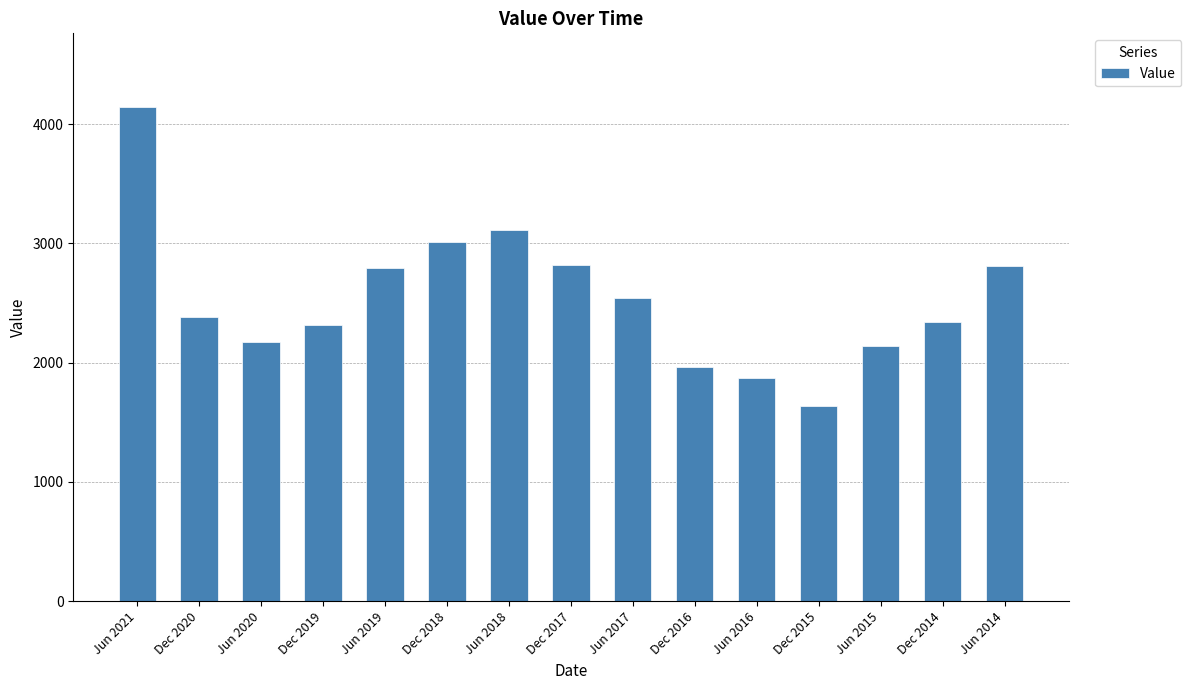

The value at Dec 2018 is 5010.9. True or false?

False